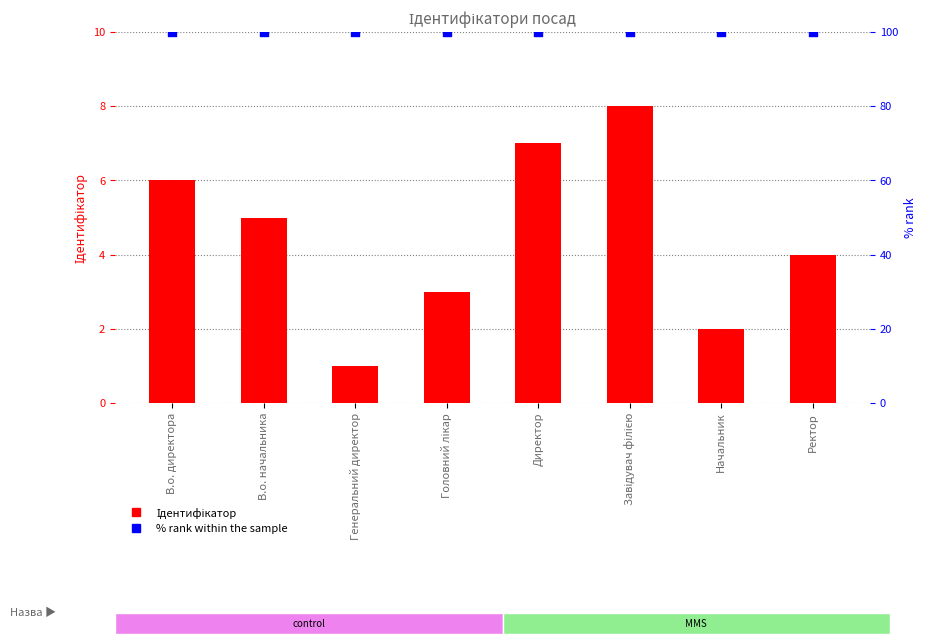

At how many categories does at least one series exceed 10?

8